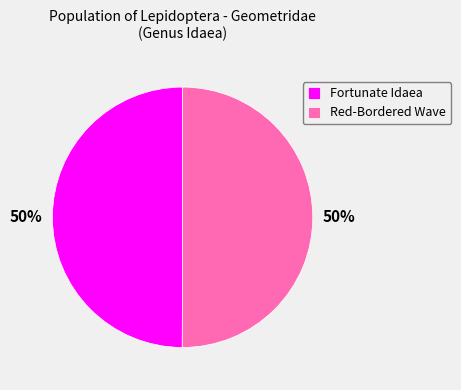

What percentage is the Fortunate Idaea slice, to the nearest percent?

50%